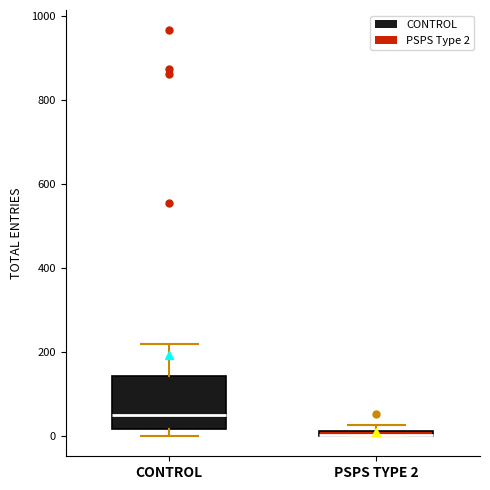

Where is the lower edge of the box for CONTROL on the y-axis? The values are not printed on the chart, so give them approximately, as read against the axis.

20